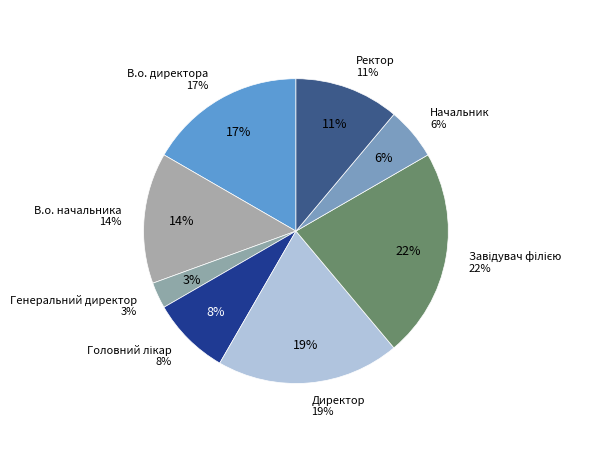

To the nearest percent, what portion does Ректор represent?

11%